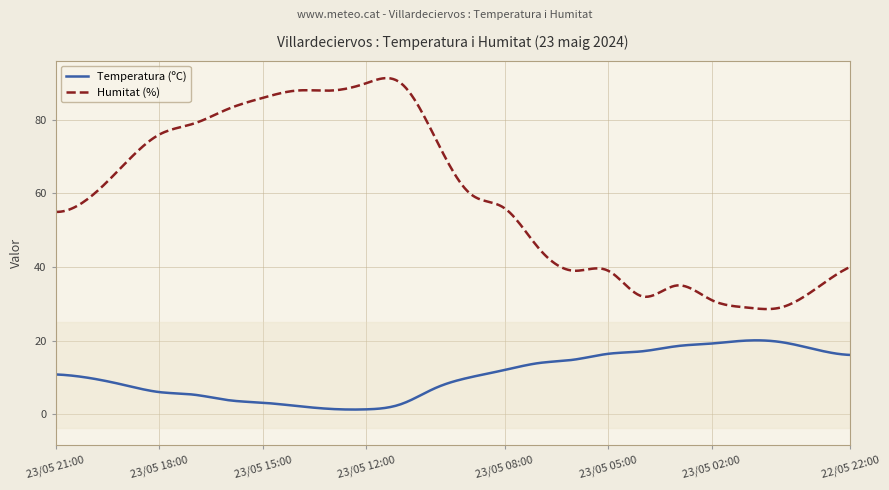

True or false: Temperatura (ºC) and Humitat (%) cross at least once.

False